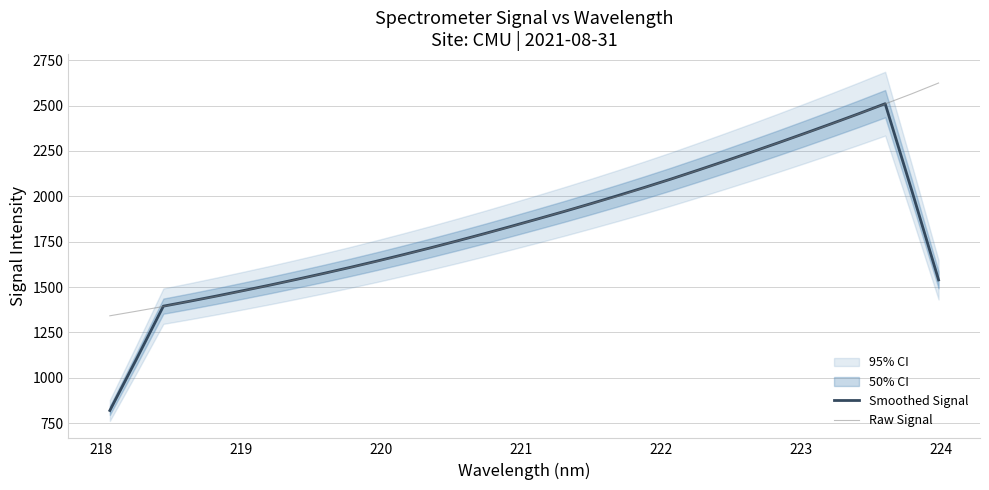

How many times do Raw Signal and Smoothed Signal cross each other?

6